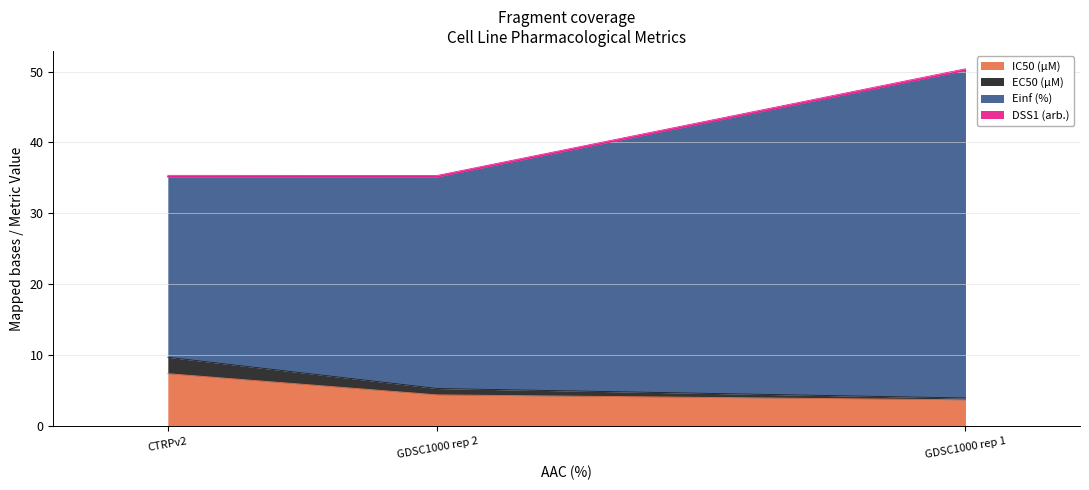

At which category is the sum across all series the highest?

GDSC1000 rep 1